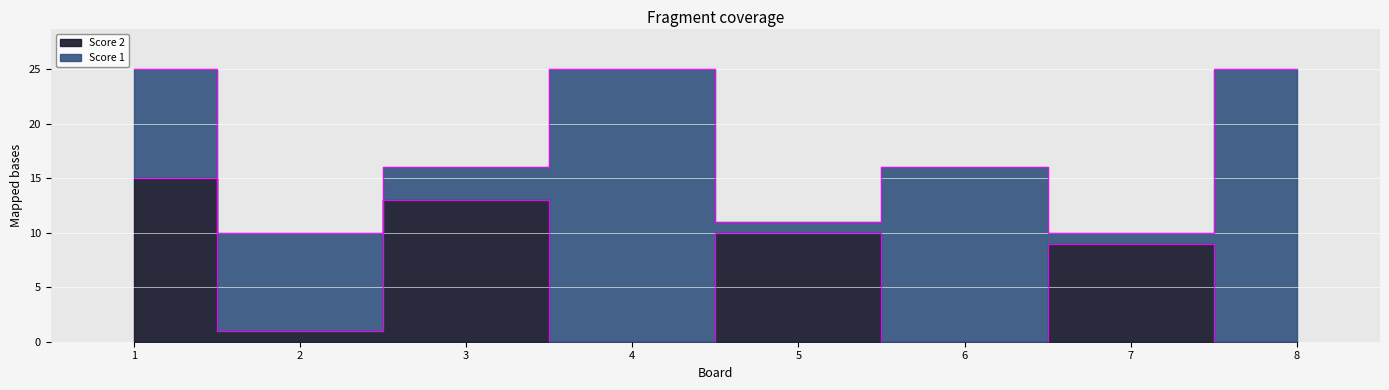

What is the approximate value at 5, to the nearest 5?

10